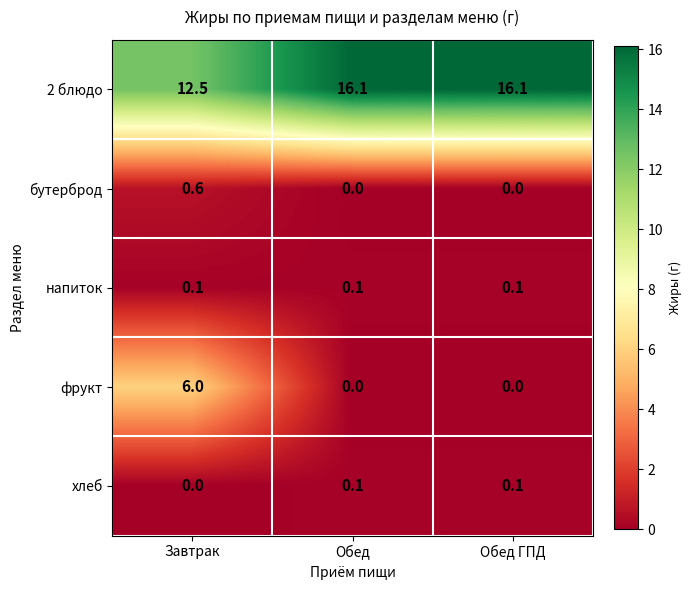

Rank the series at Завтрак from highest to lowest value.

2 блюдо, фрукт, бутерброд, напиток, хлеб